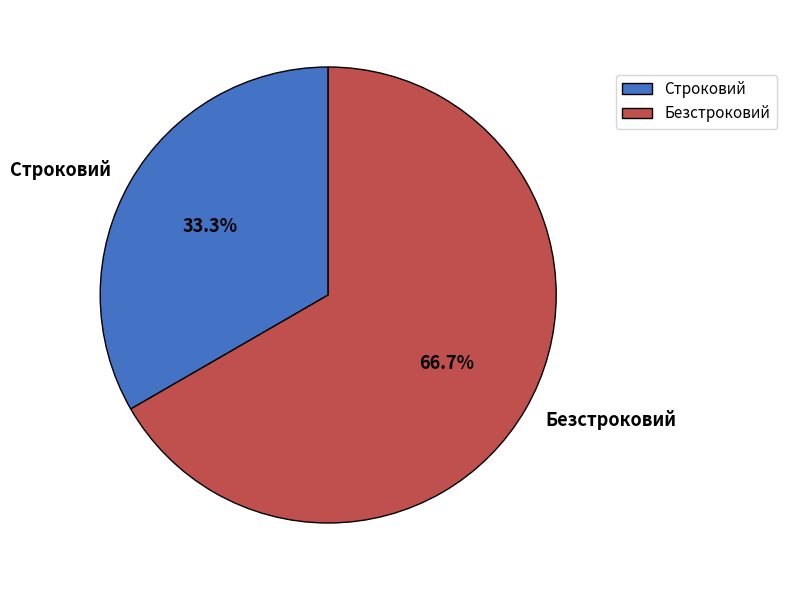

Is Строковий the majority of the pie?

No